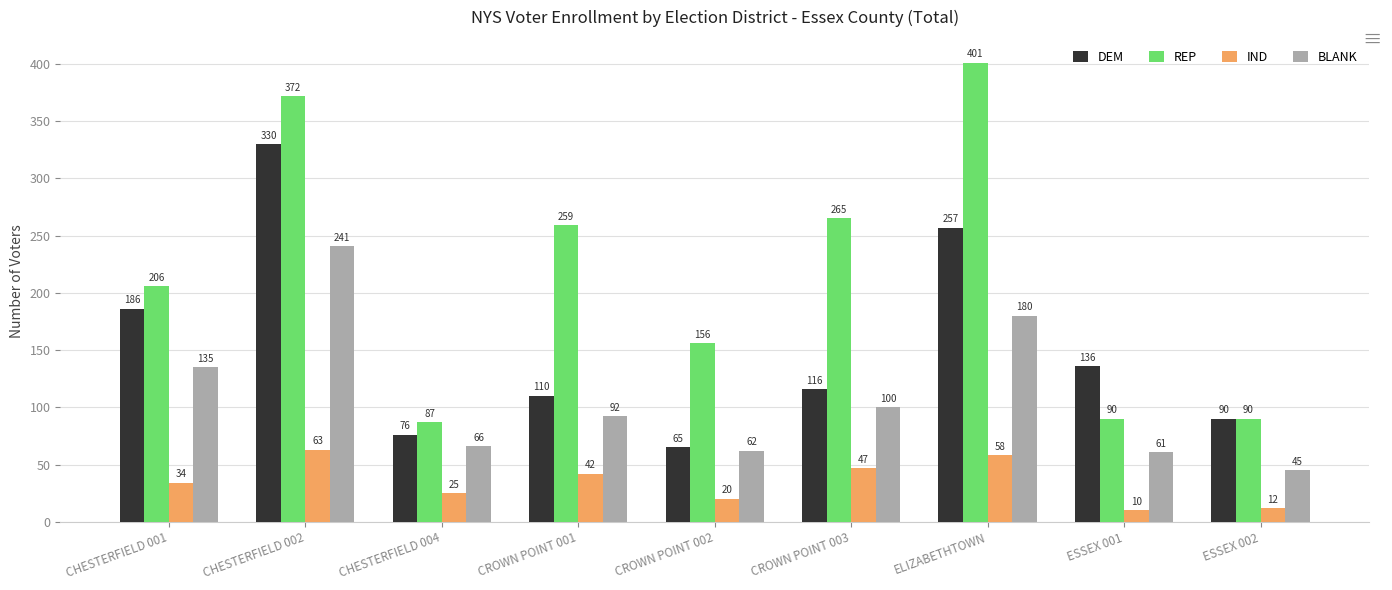

Read the IND value at ELIZABETHTOWN, to the nearest 10.

60